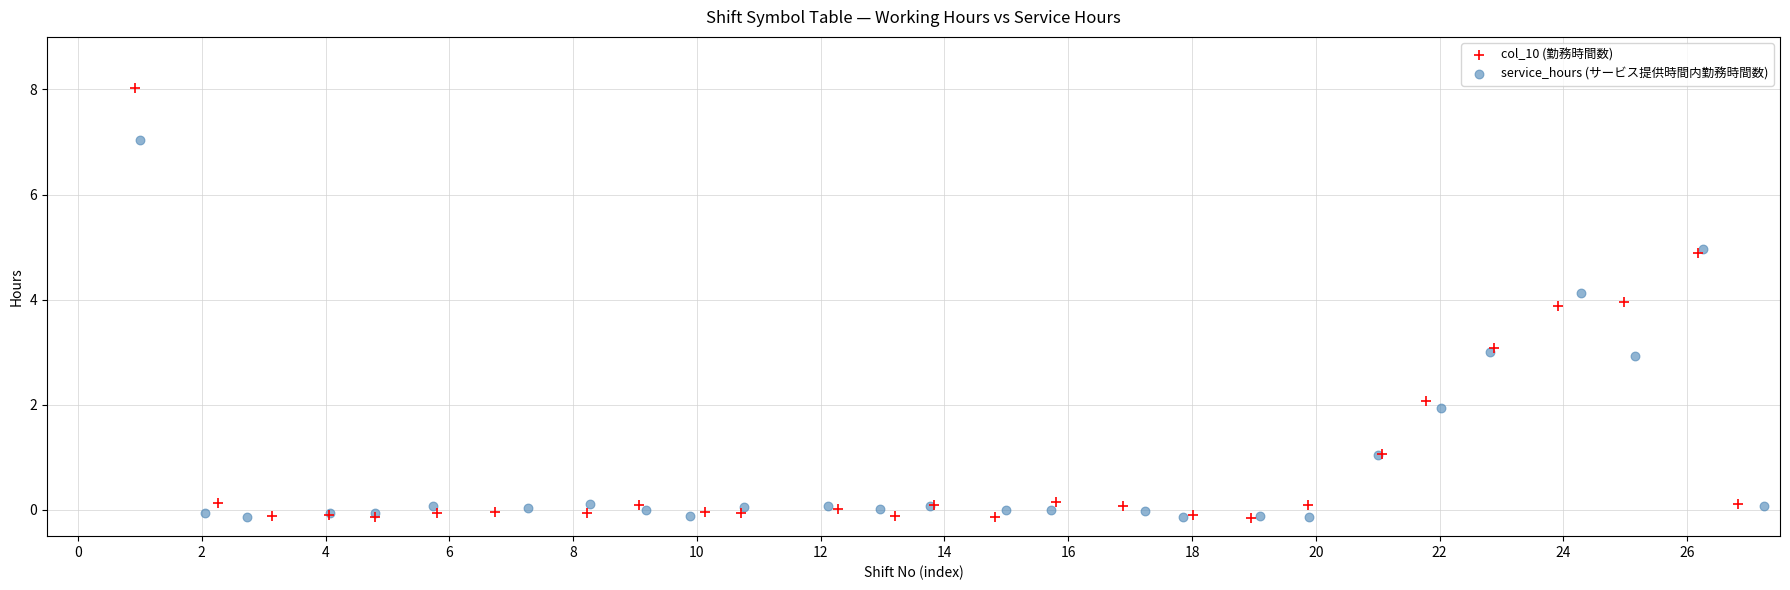

Which series contains the highest Y value?

col_10 (勤務時間数)